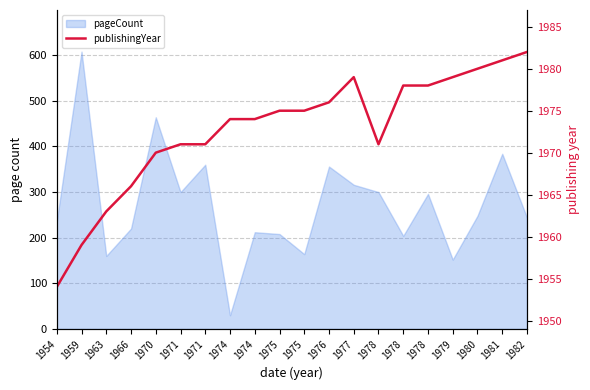

At which category does the chart reach its minimum across all series?

1954